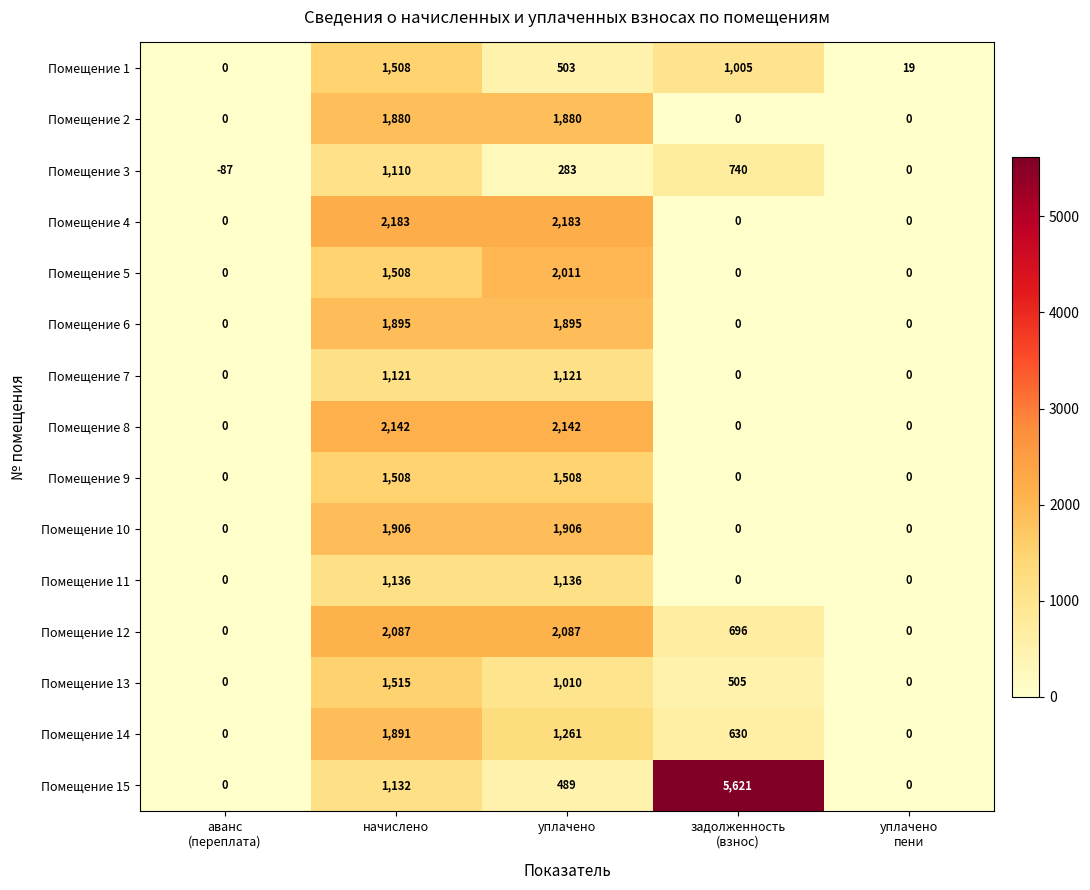

The value of Помещение 5 at начислено is 1508. True or false?

True